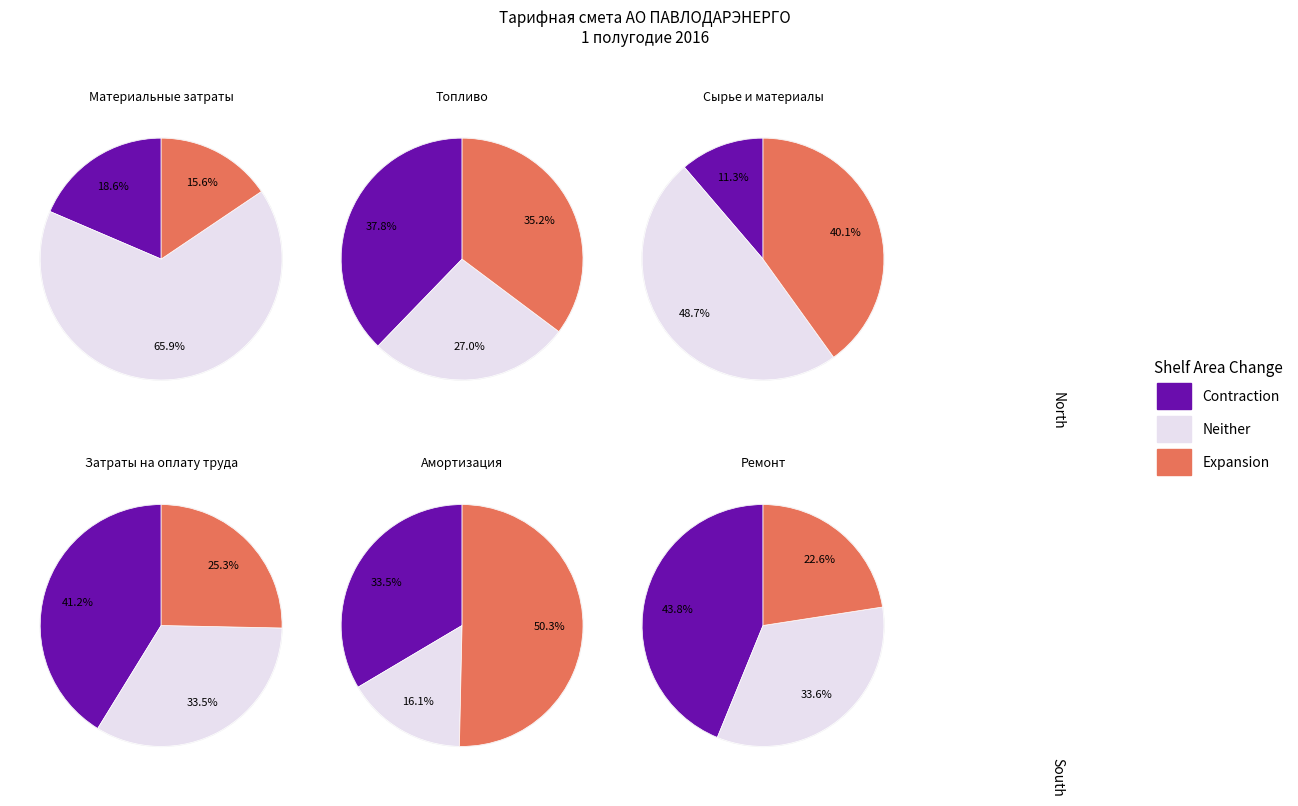

To the nearest percent, what portion does Затраты на оплату труда represent?

24%